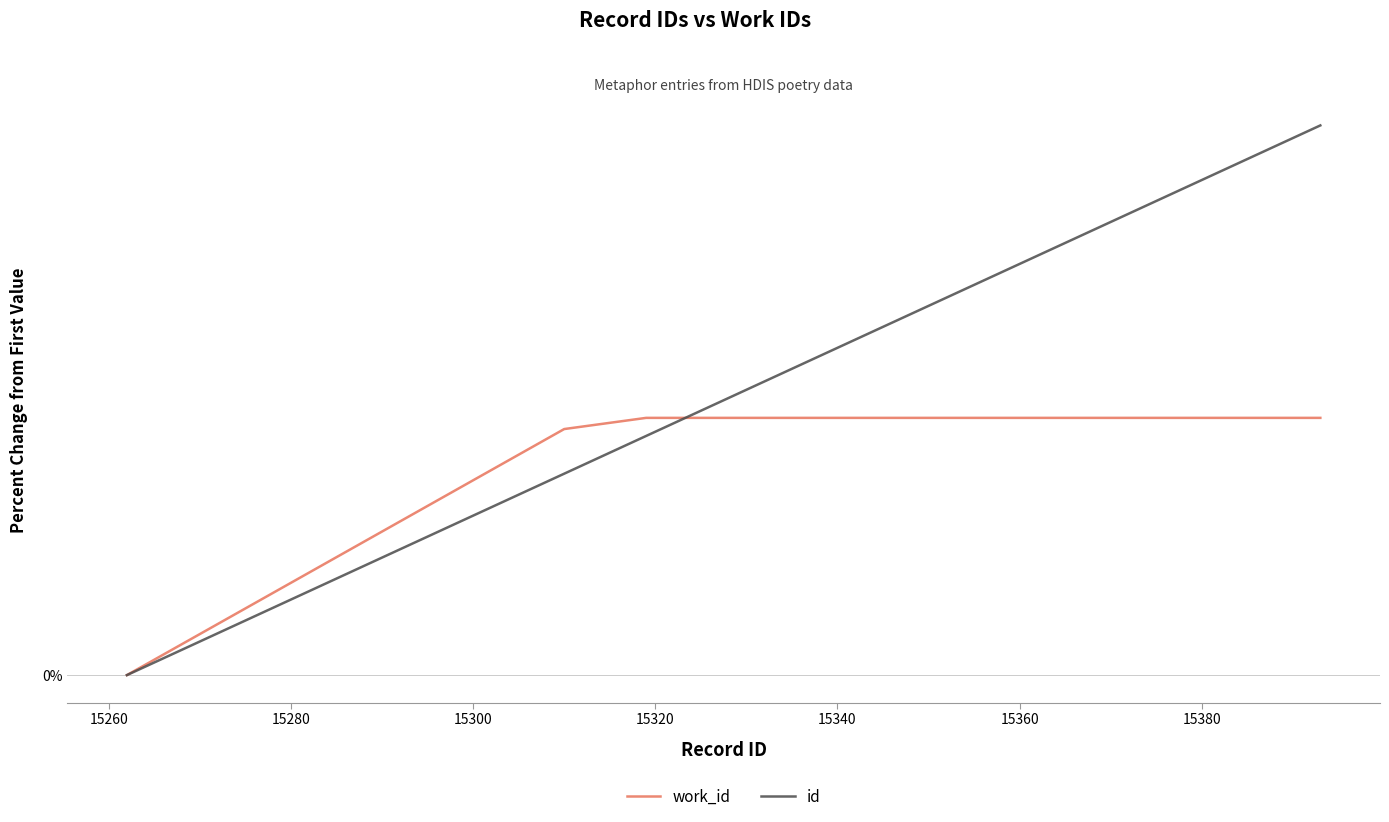

Is this an area chart (filled region under the line)?

No